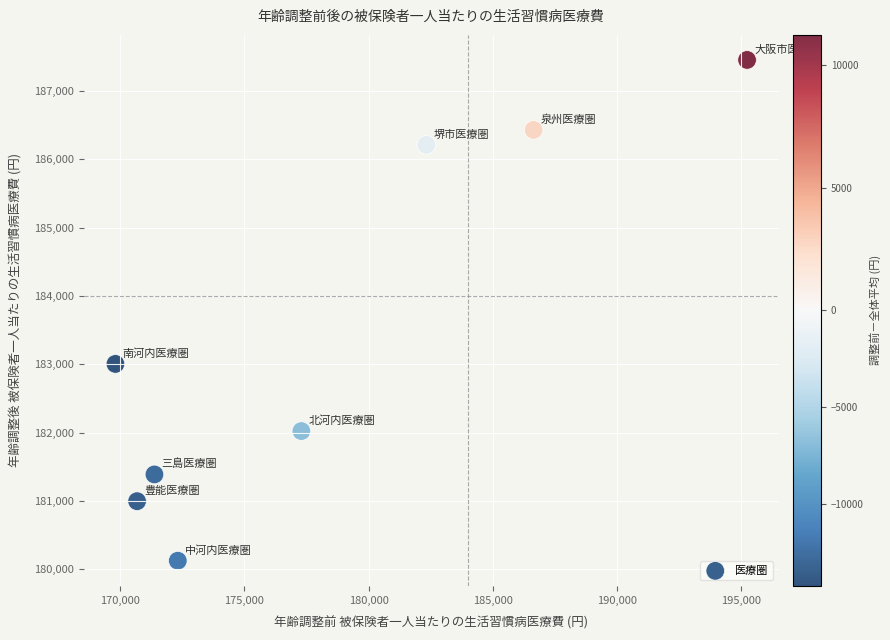

What is the average Y value?

183453.3